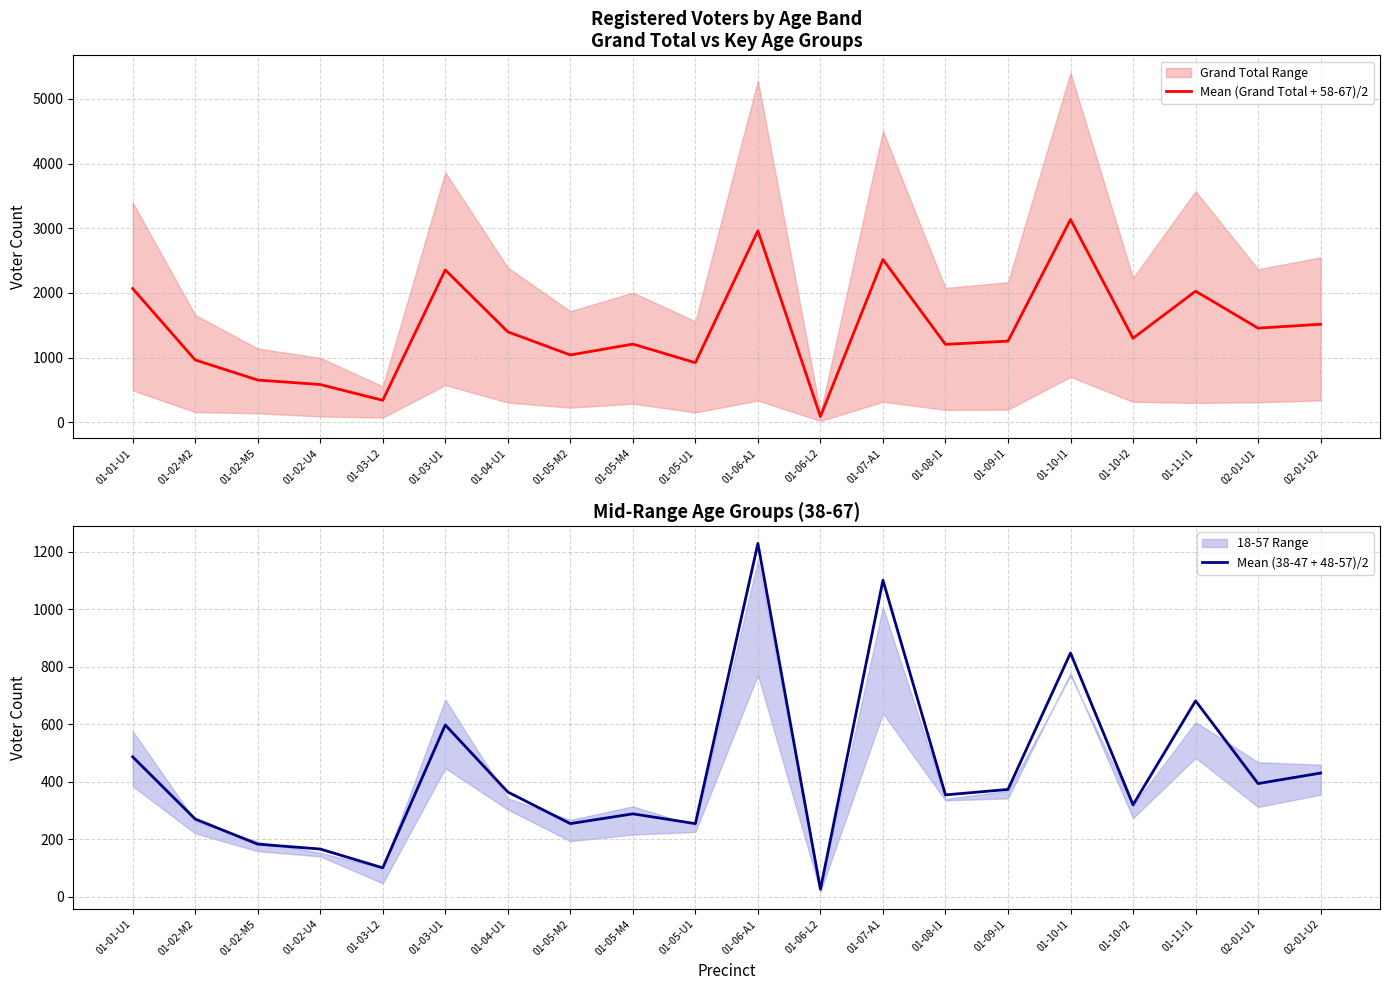

How many lines are shown in the chart?

2